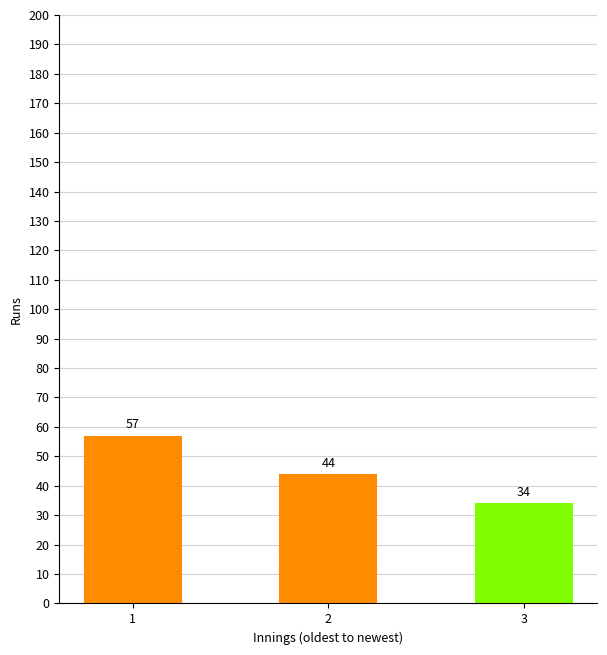

The value at 1 is 57. True or false?

True